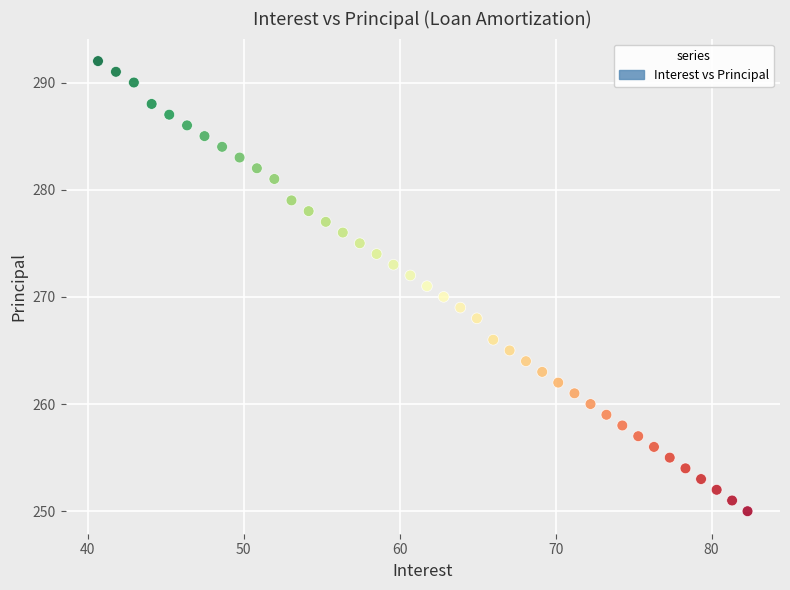

What is the range of Y values (max minus min)?

42